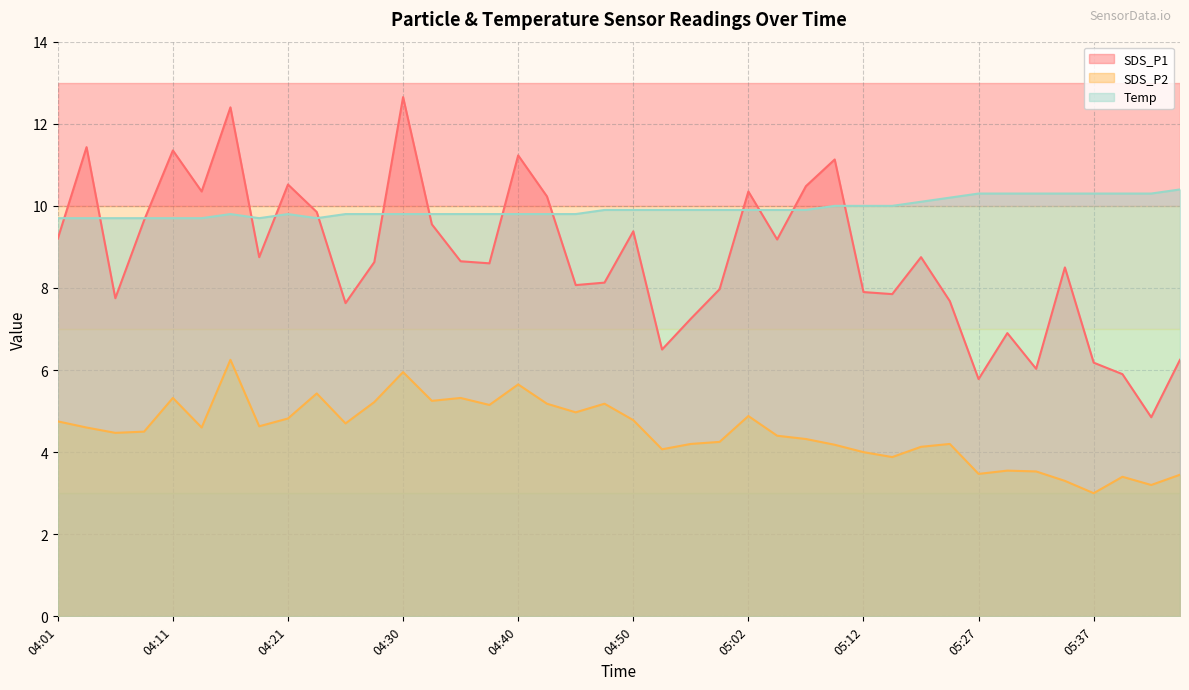

Where is SDS_P1 nearest to the value 8?

05:00